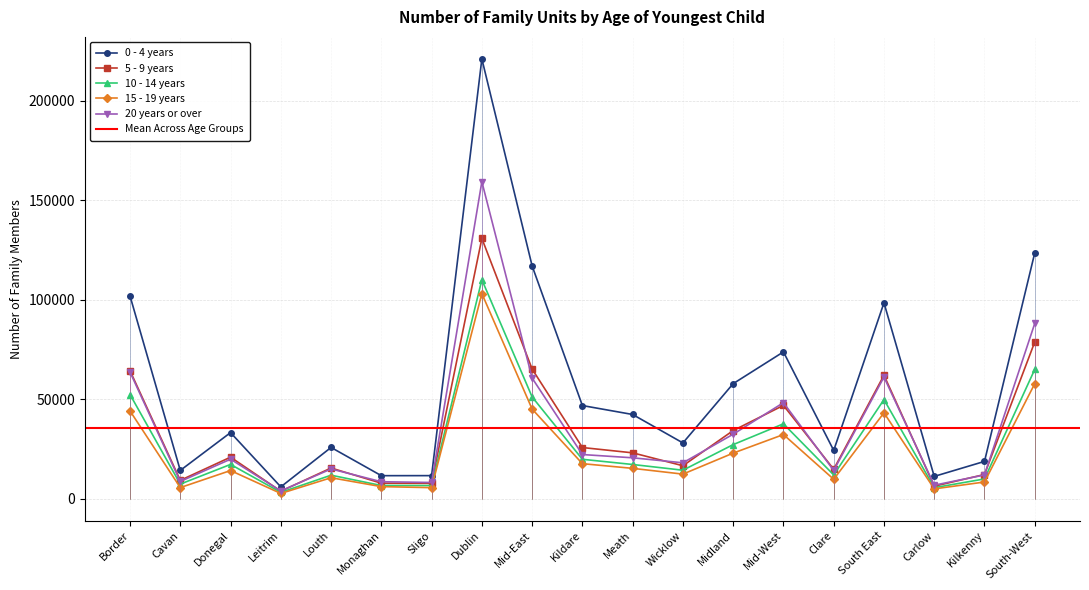

At which category does 10 - 14 years reach its first local peak?

Donegal